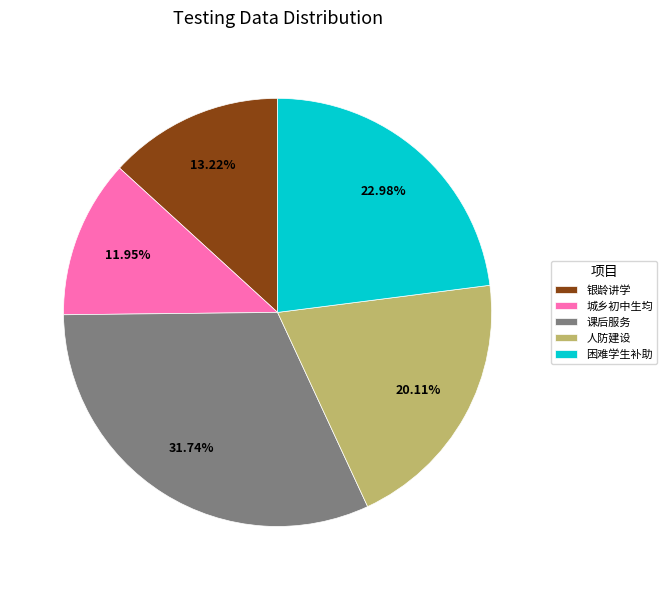

Is the sum of 银龄讲学 and 困难学生补助 greater than half?

No